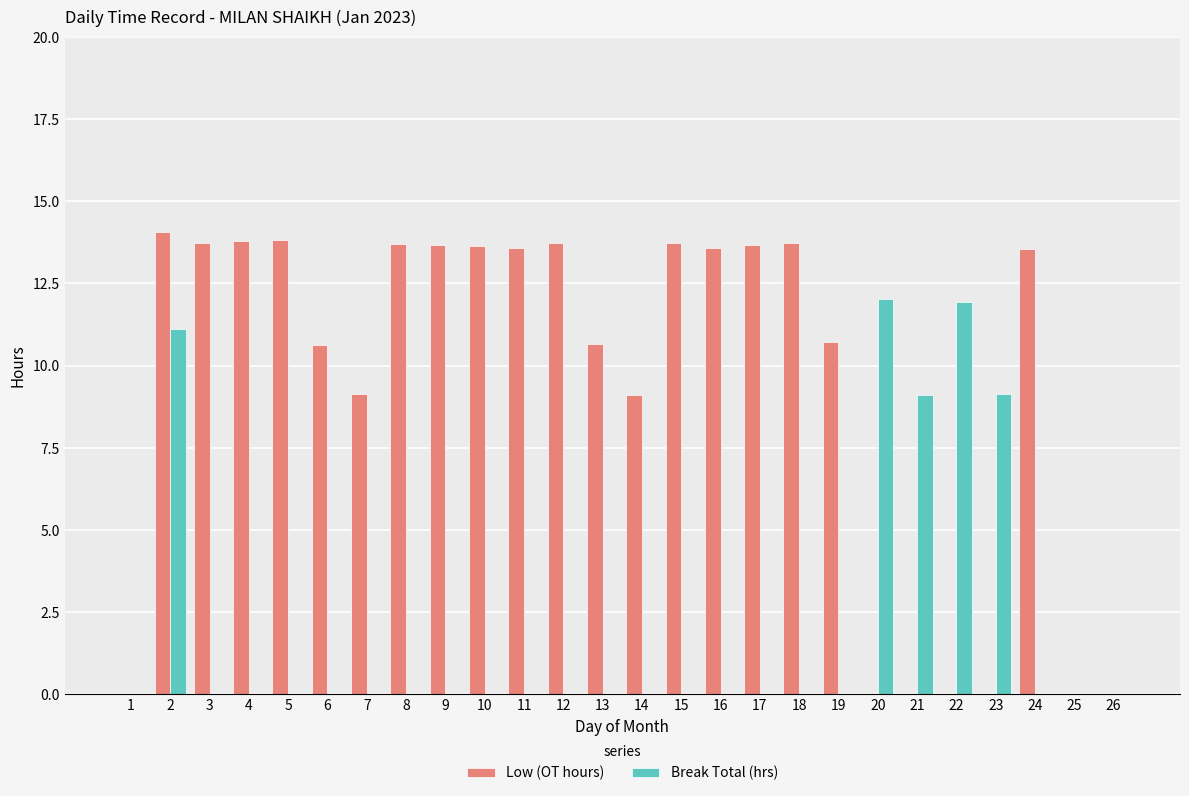

How many data points in Low (OT hours) are above 13?

14